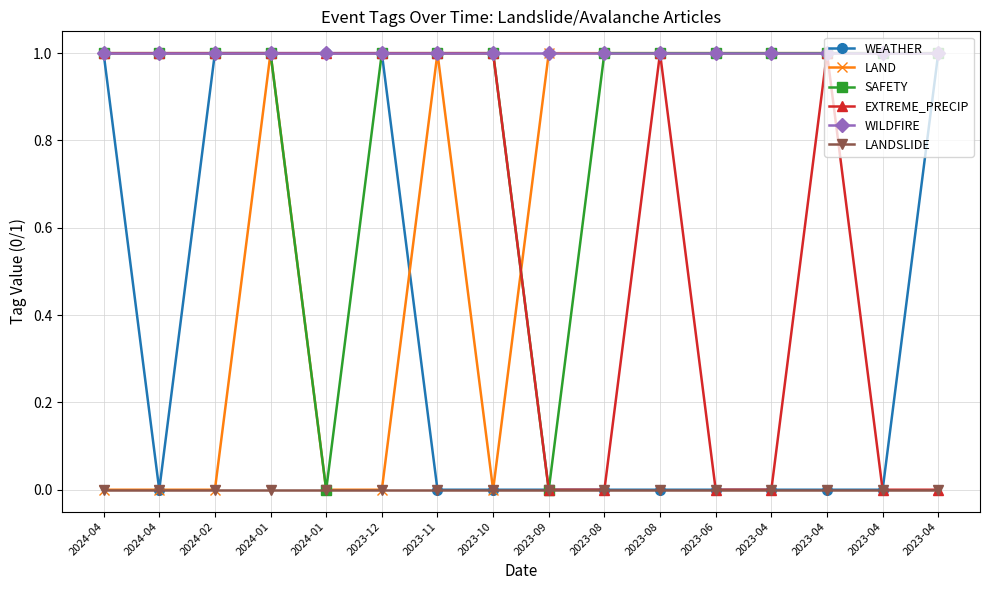

What are all the series names shown in the legend?

WEATHER, LAND, SAFETY, EXTREME_PRECIP, WILDFIRE, LANDSLIDE